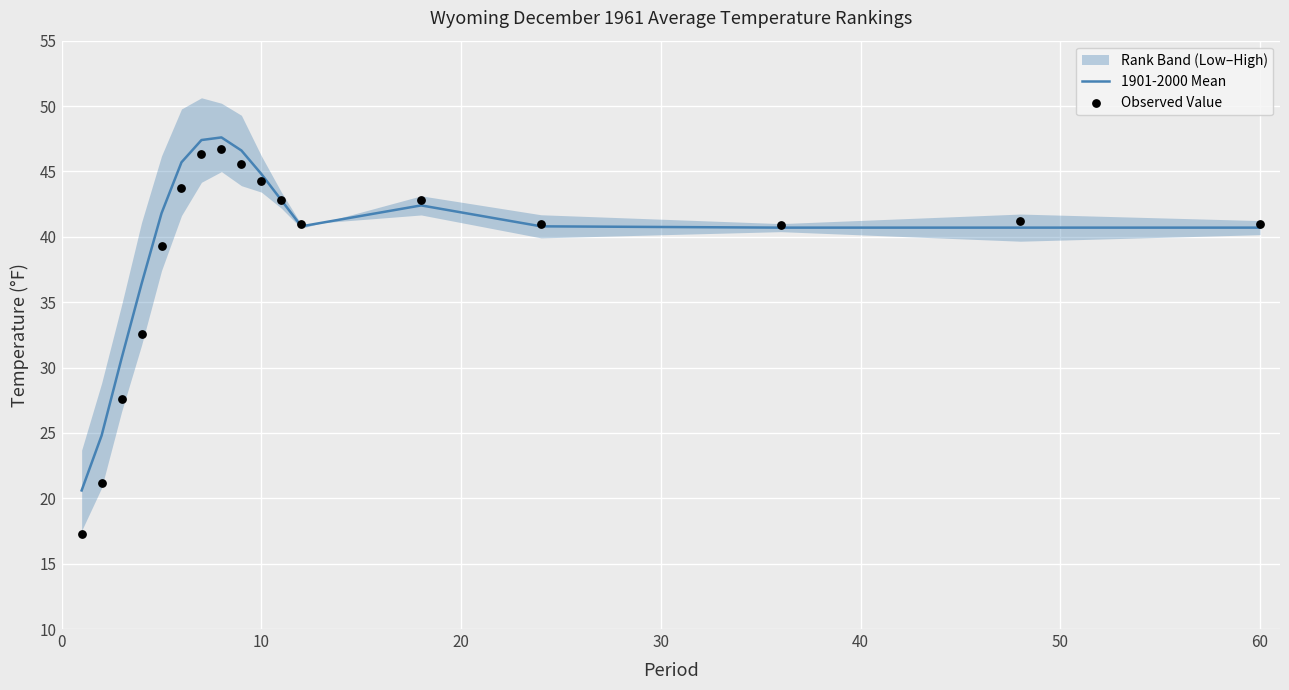

Which series has the largest total across all categories?

1901-2000 Mean